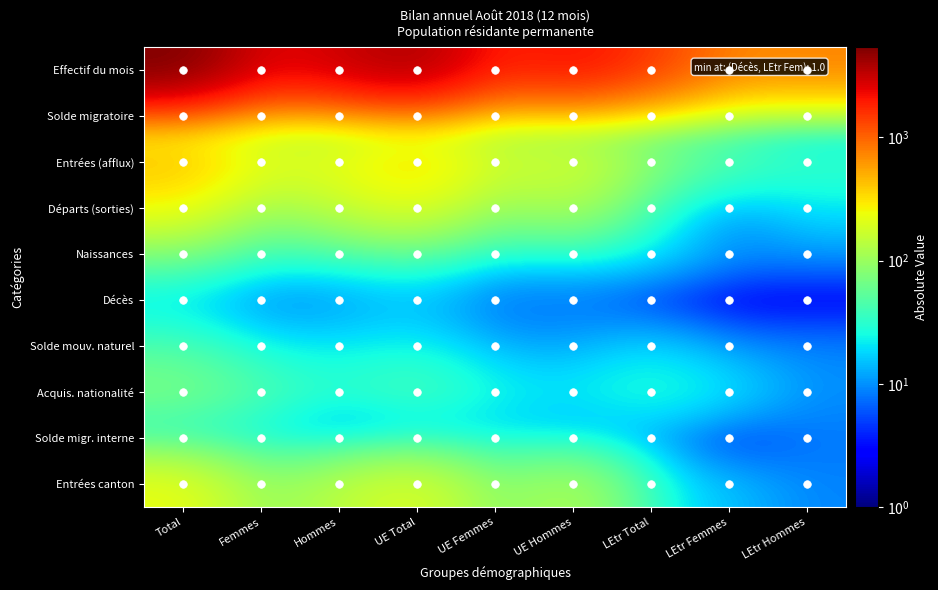

Which category has the lowest value in the Départs (sorties) series?

LEtr Femmes